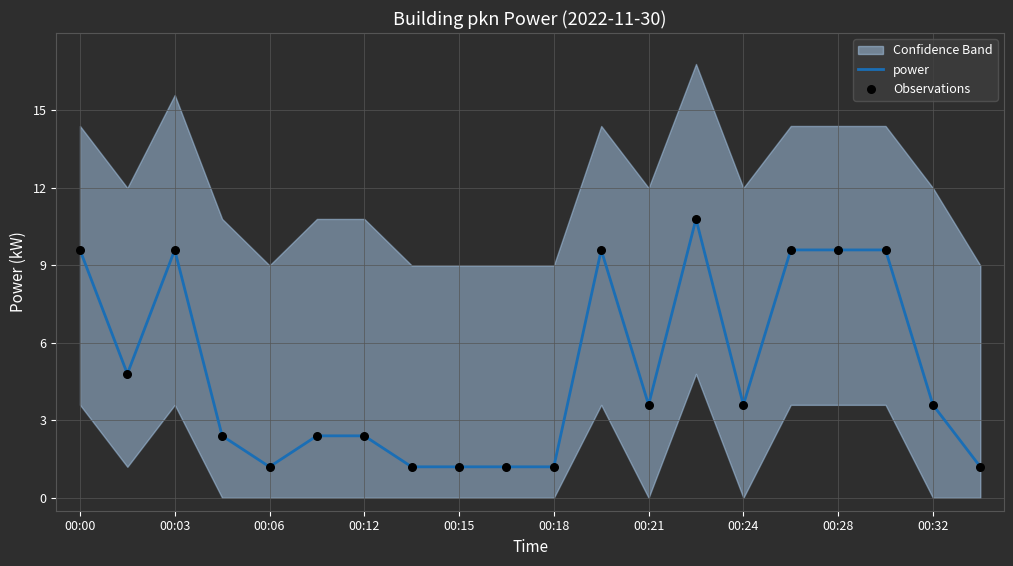

True or false: power has a value of 1.2 at 00:15.

True